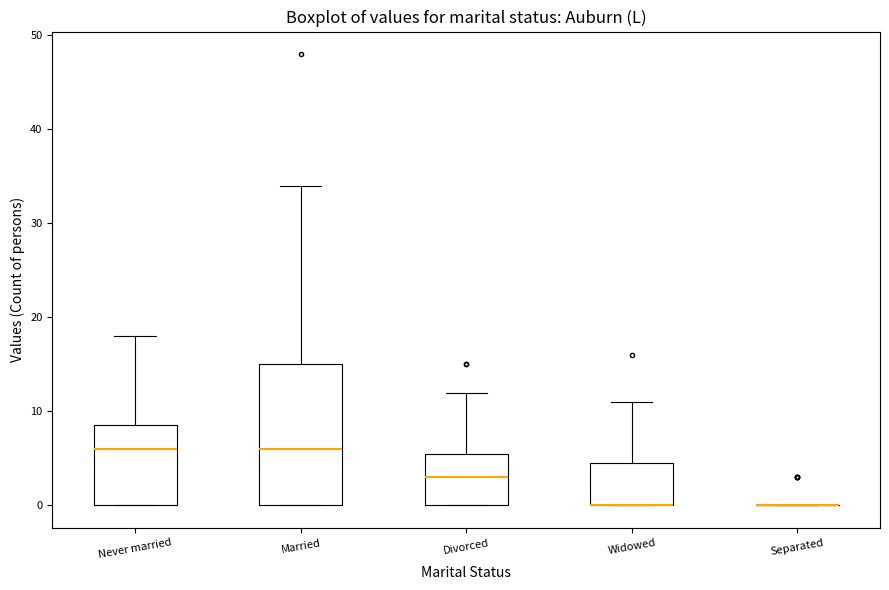

Comparing the boxes themselves (not the whiskers), which one is the tallest?

Married